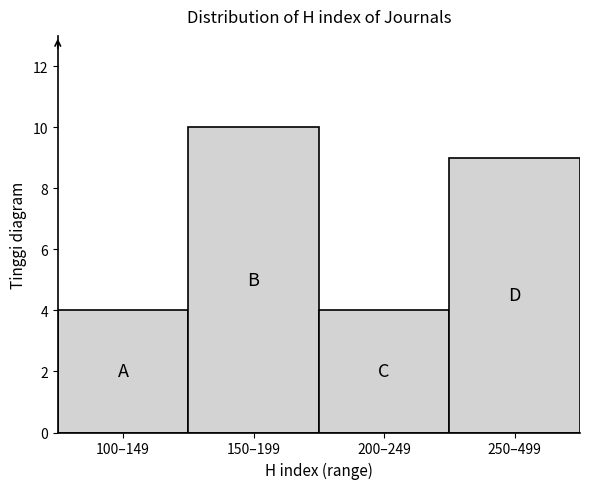

Reading left to right, extract all data points from this chart.

100–149=4	150–199=10	200–249=4	250–499=9